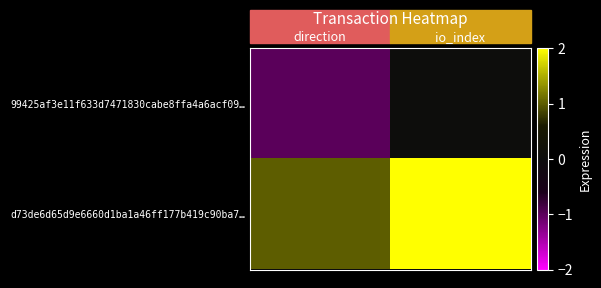

Rank the series by their average value, from lowest to highest.

99425af3e11f633d7471830cabe8ffa4a6acf09…, d73de6d65d9e6660d1ba1a46ff177b419c90ba7…